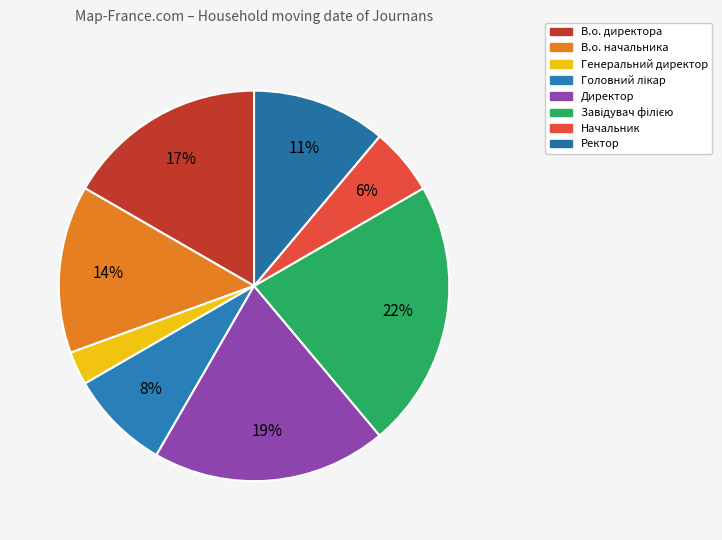

Count the number of slices in the pie.

8